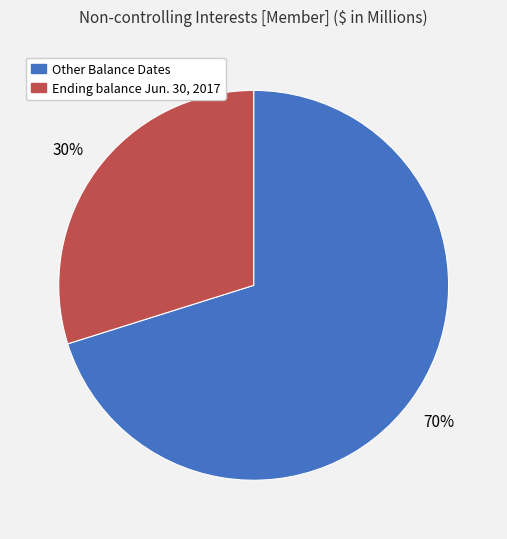

Count the number of slices in the pie.

2